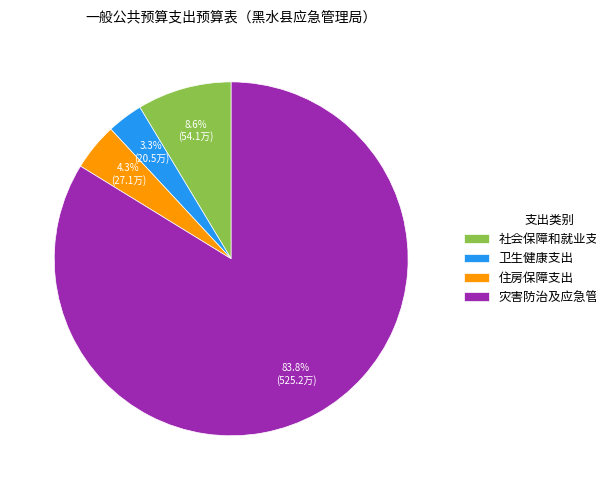

Does any single category account for the majority?

Yes